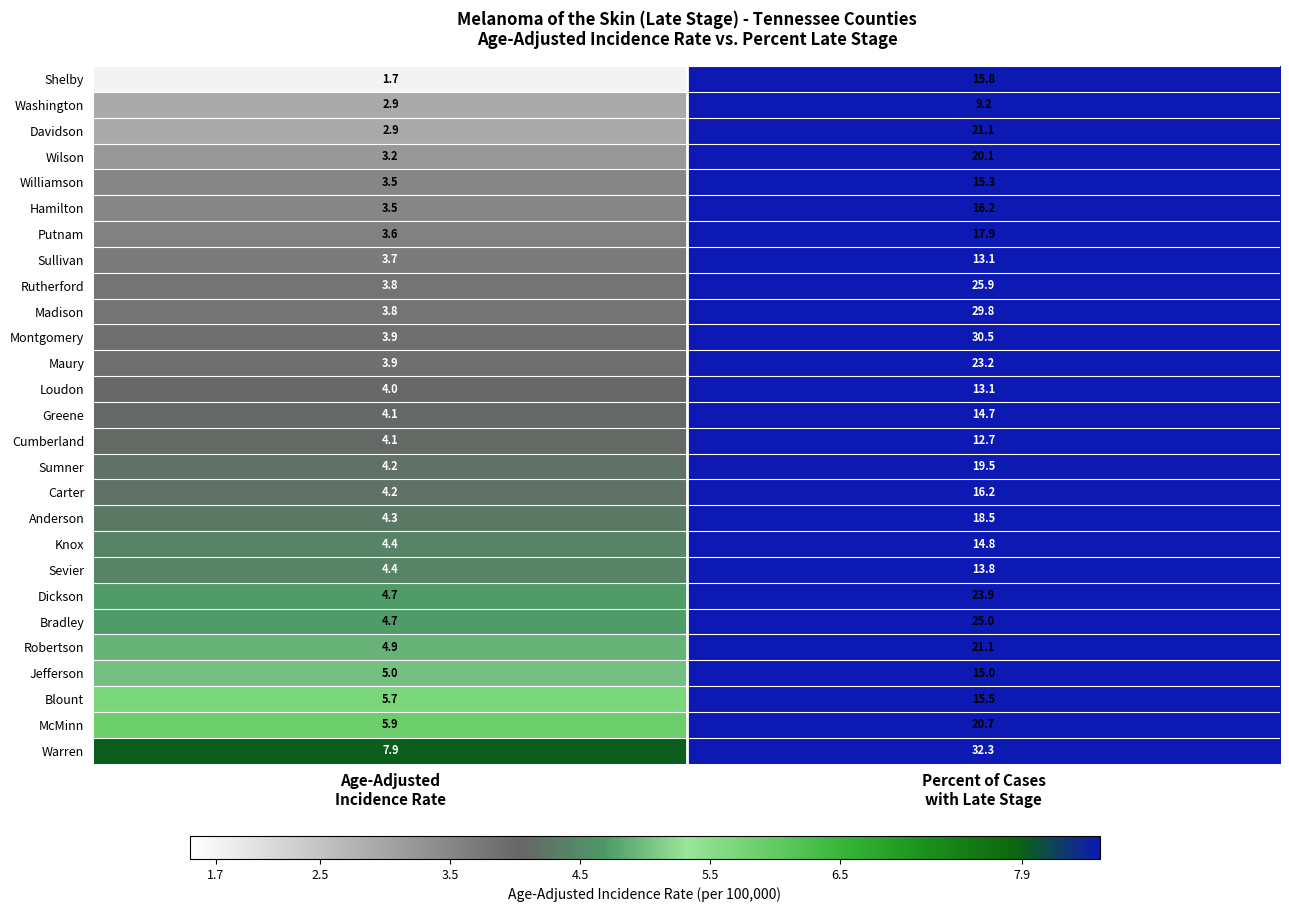

At which category does the chart reach its peak across all series?

Percent of Cases
with Late Stage